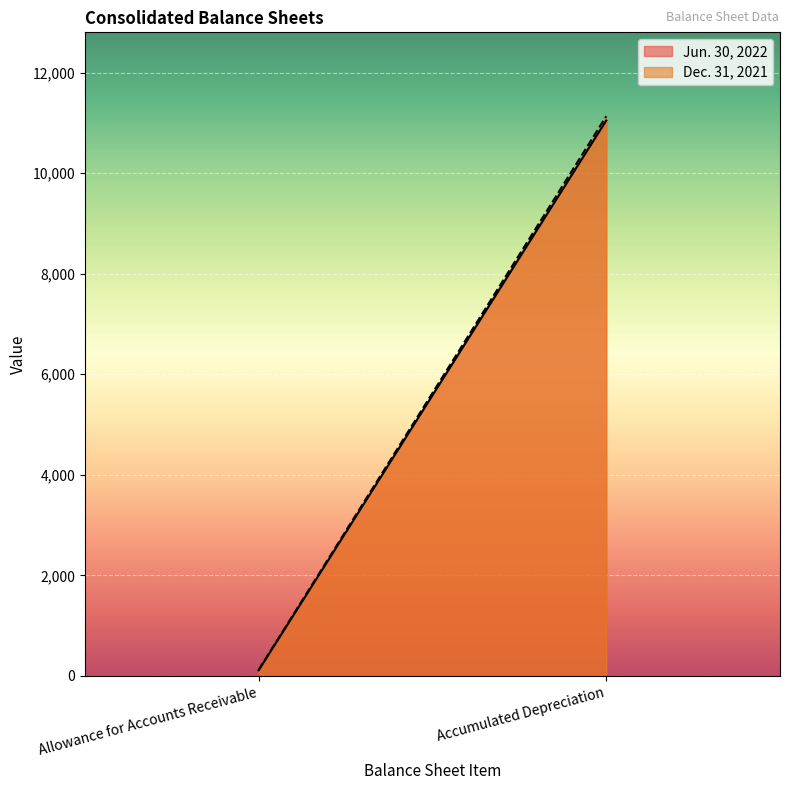

Reading left to right, what are all the values shown in this chart?

Jun. 30, 2022: 112	11045
Dec. 31, 2021: 123	11130